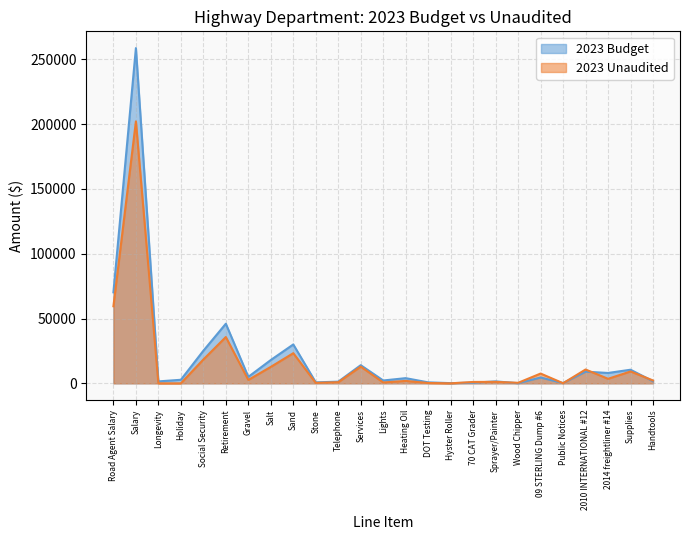

What is the difference between the maximum and minimum values in the 2023 Unaudited series?

202094.1